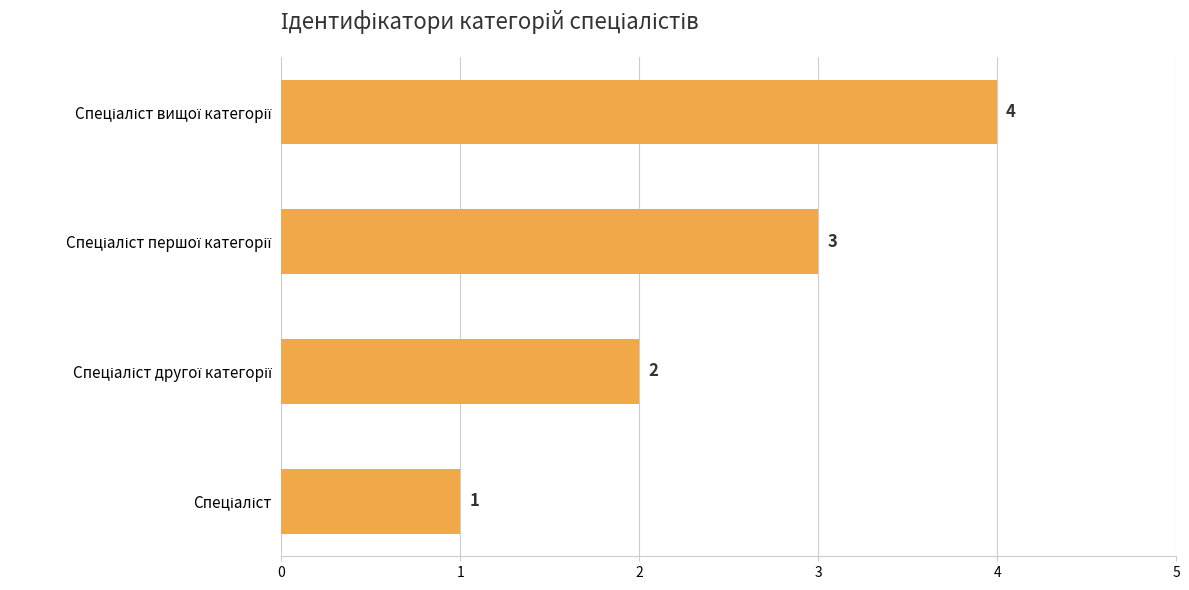

What is the difference between the maximum and minimum values?

3